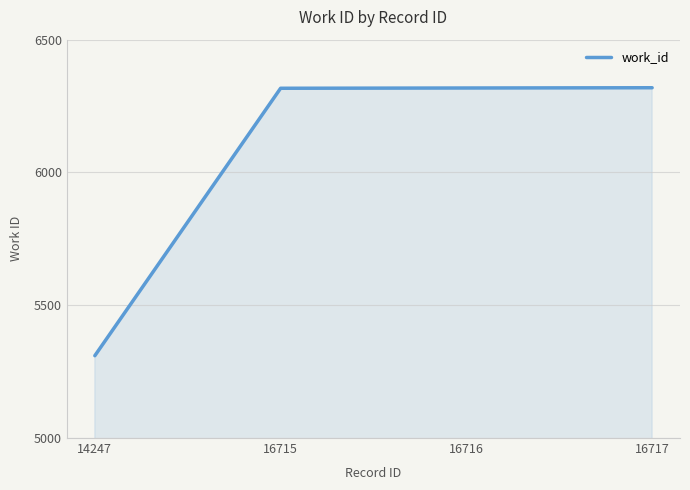

What is the difference between the second highest and minimum values?

1008